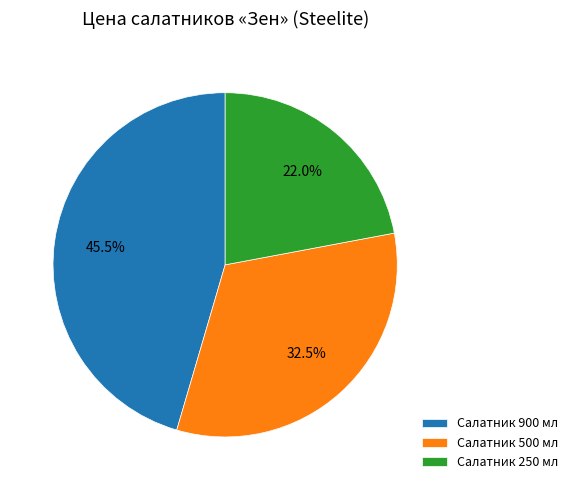

Is there any slice that represents more than half of the pie?

No